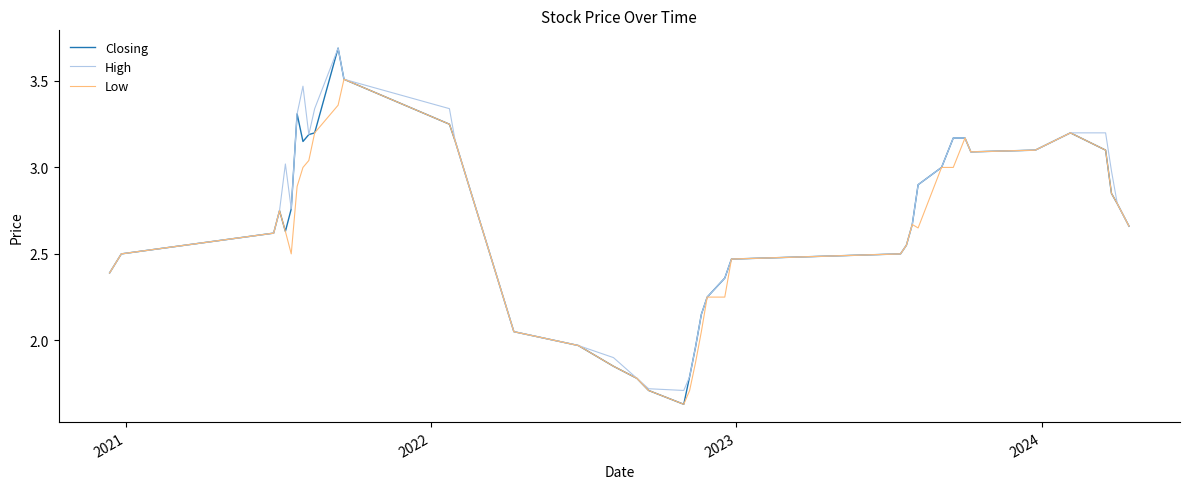

Which series has the largest range (max minus min)?

Closing